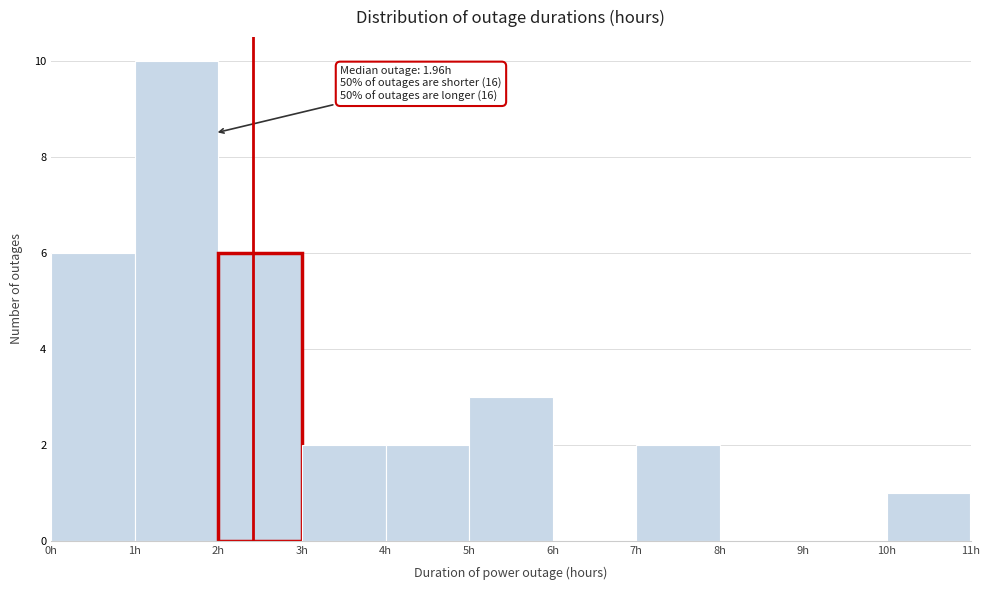

Over which range of the x-axis is the bar tallest?

1 to 2